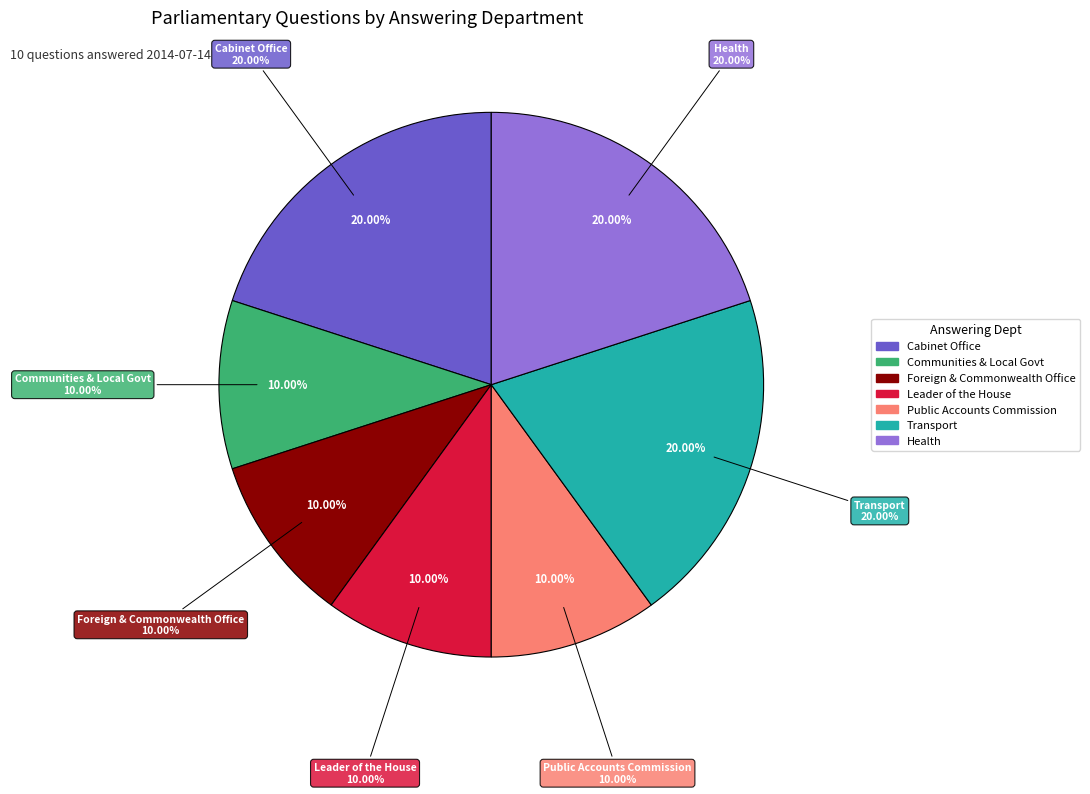

The Public Accounts Commission slice represents 10% of the pie. True or false?

True